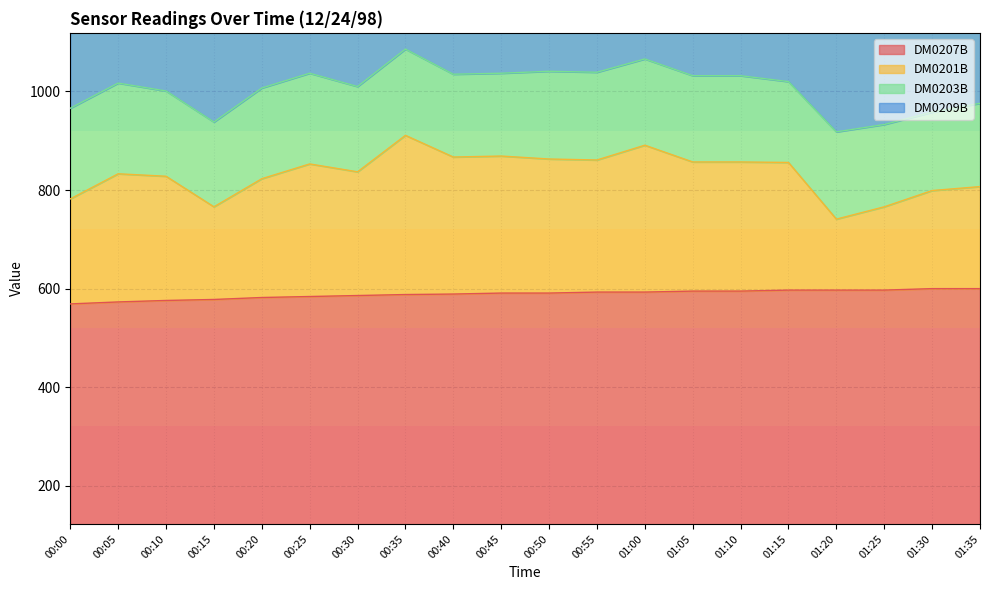

Which series has the largest range (max minus min)?

DM0201B